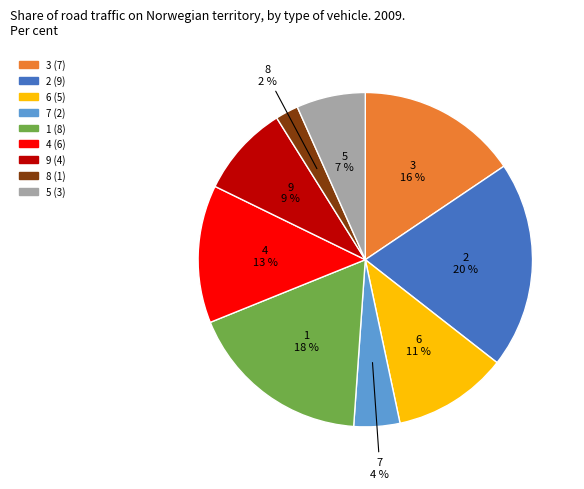

Count the number of slices in the pie.

9